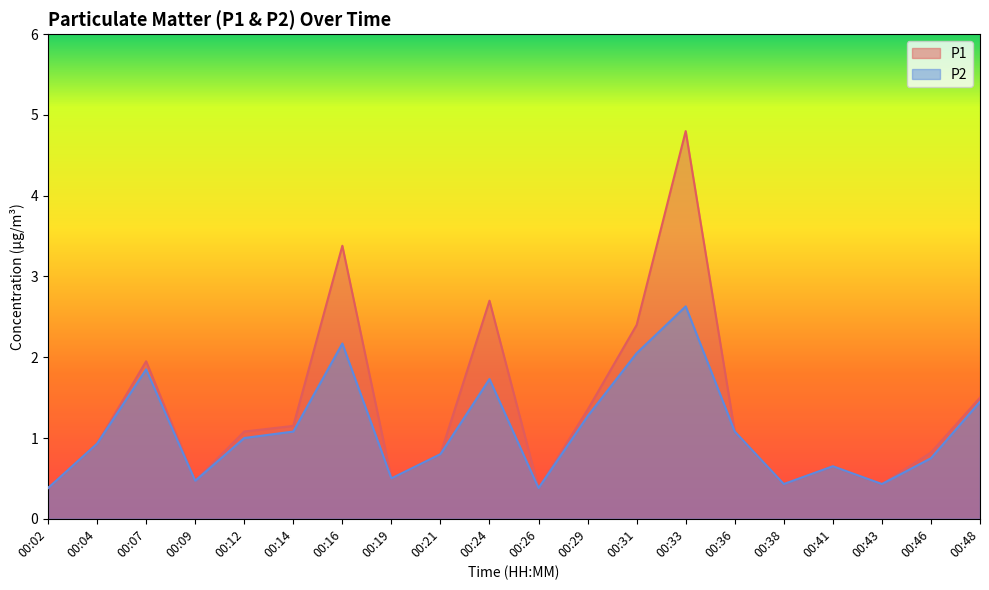

Reading left to right, transcribe all the data shown in this chart.

P1: 00:02=0.4	00:04=0.9	00:07=1.9	00:09=0.5	00:12=1.1	00:14=1.1	00:16=3.4	00:19=0.5	00:21=0.8	00:24=2.7	00:26=0.4	00:29=1.4	00:31=2.4	00:33=4.8	00:36=1.1	00:38=0.4	00:41=0.7	00:43=0.4	00:46=0.8	00:48=1.5
P2: 00:02=0.4	00:04=0.9	00:07=1.9	00:09=0.5	00:12=1.0	00:14=1.1	00:16=2.2	00:19=0.5	00:21=0.8	00:24=1.7	00:26=0.4	00:29=1.3	00:31=2.0	00:33=2.6	00:36=1.1	00:38=0.4	00:41=0.7	00:43=0.4	00:46=0.8	00:48=1.4